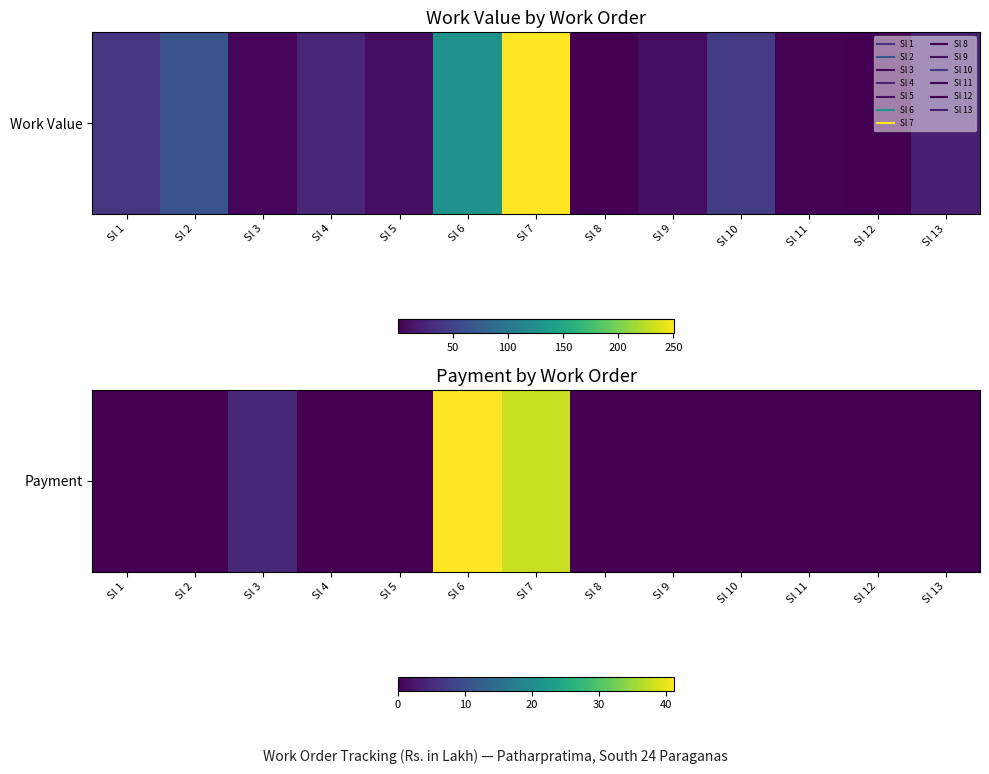

True or false: the data shows 0.0 at Sl 10.

True